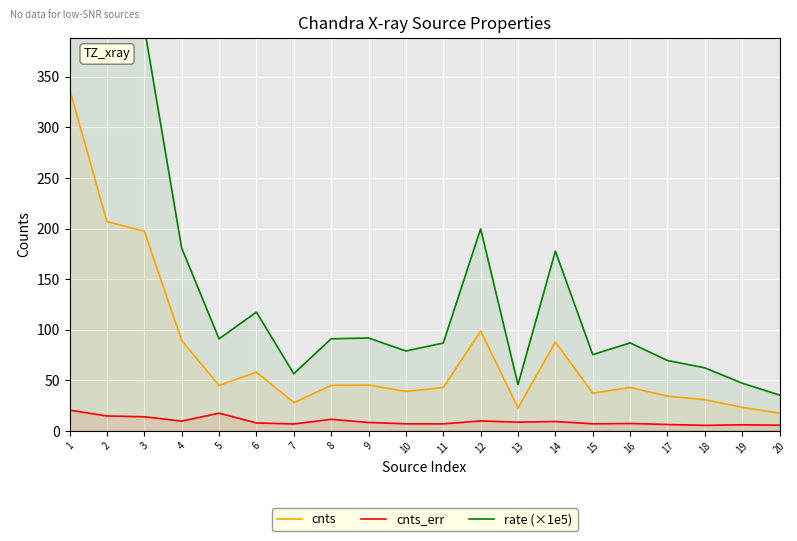

The rate (×1e5) series shows 53.3 at 11. True or false?

False